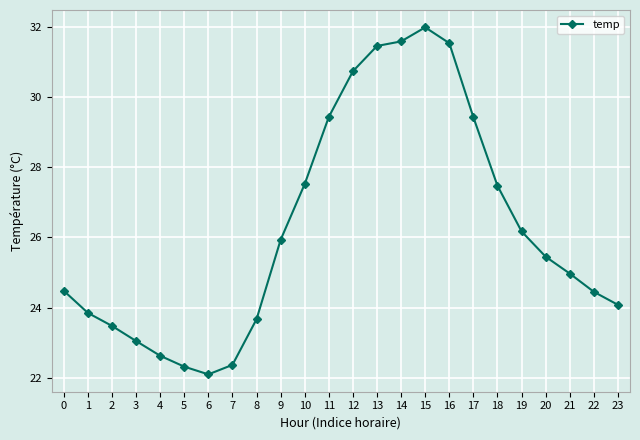

What is the approximate value at 21?

25.0